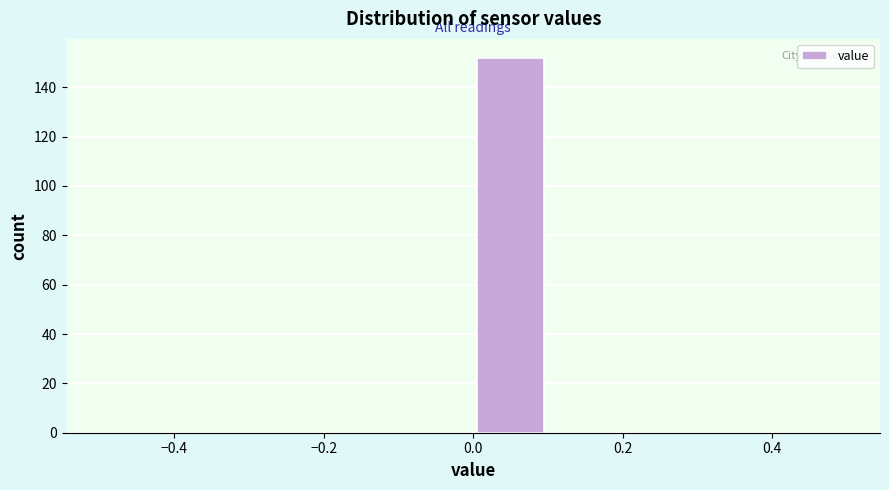

How tall is the bar that spans 0.0 to 0.1 on the x-axis? The values are not printed on the chart, so give them approximately, as read against the axis.

152